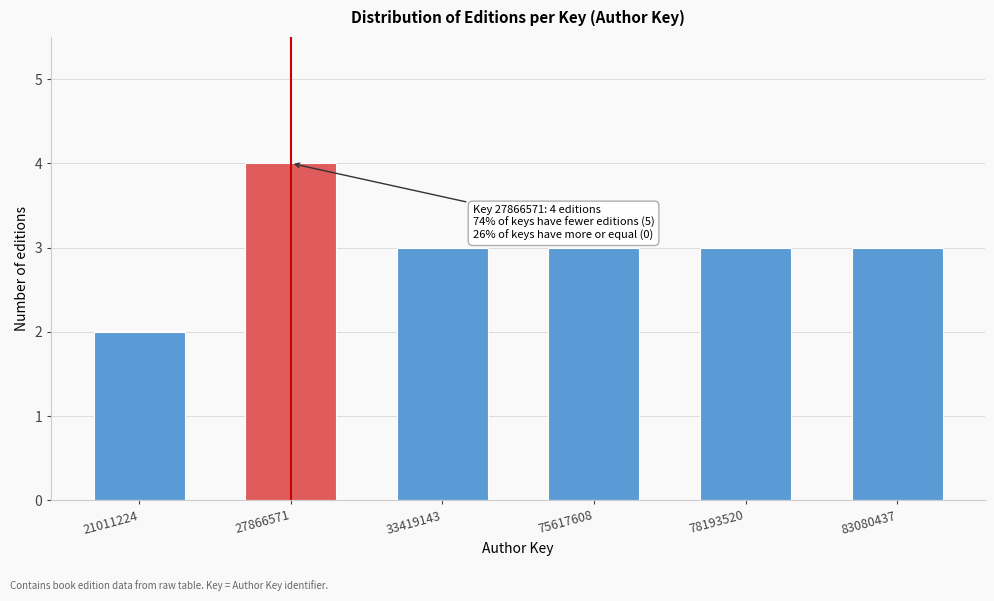

Reading left to right, list all the values displayed in this chart.

21011224=2	27866571=4	33419143=3	75617608=3	78193520=3	83080437=3